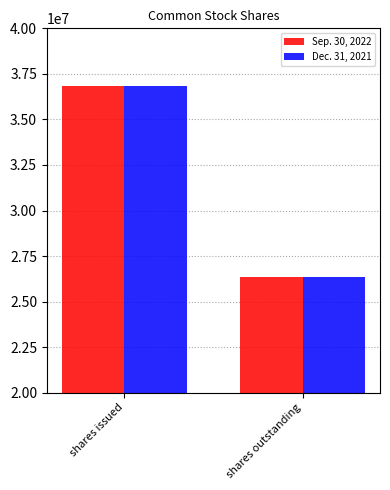

Reading left to right, list all the values displayed in this chart.

Sep. 30, 2022: shares issued=36849696	shares outstanding=26350756
Dec. 31, 2021: shares issued=36849696	shares outstanding=26350756